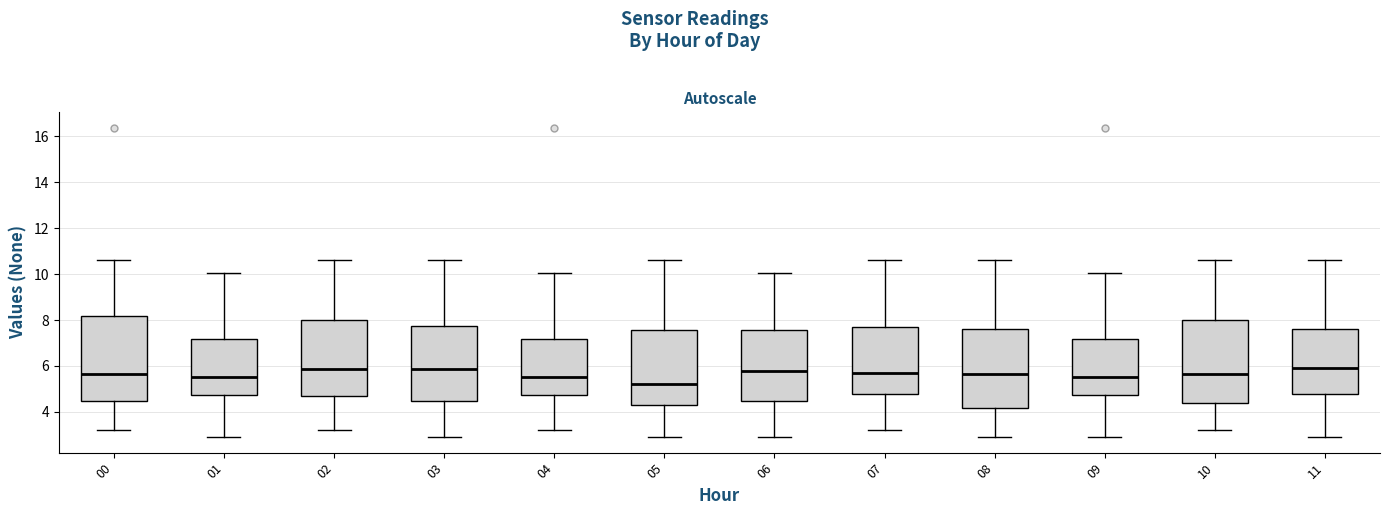

Reading left to right, read every box against the y-axis: the position of its median line, the range the box covers, and the ends of its whiskers. The values are not printed on the chart, so give them approximately, as read against the axis.

00: median 5.6, box 4.4 to 8.2, whiskers 3.2 to 10.6
01: median 5.6, box 4.8 to 7.2, whiskers 3.0 to 10.0
02: median 5.8, box 4.8 to 8.0, whiskers 3.2 to 10.6
03: median 5.8, box 4.4 to 7.8, whiskers 3.0 to 10.6
04: median 5.6, box 4.8 to 7.2, whiskers 3.2 to 10.0
05: median 5.2, box 4.2 to 7.6, whiskers 3.0 to 10.6
06: median 5.8, box 4.4 to 7.6, whiskers 3.0 to 10.0
07: median 5.8, box 4.8 to 7.8, whiskers 3.2 to 10.6
08: median 5.6, box 4.2 to 7.6, whiskers 3.0 to 10.6
09: median 5.6, box 4.8 to 7.2, whiskers 3.0 to 10.0
10: median 5.6, box 4.4 to 8.0, whiskers 3.2 to 10.6
11: median 6.0, box 4.8 to 7.6, whiskers 3.0 to 10.6